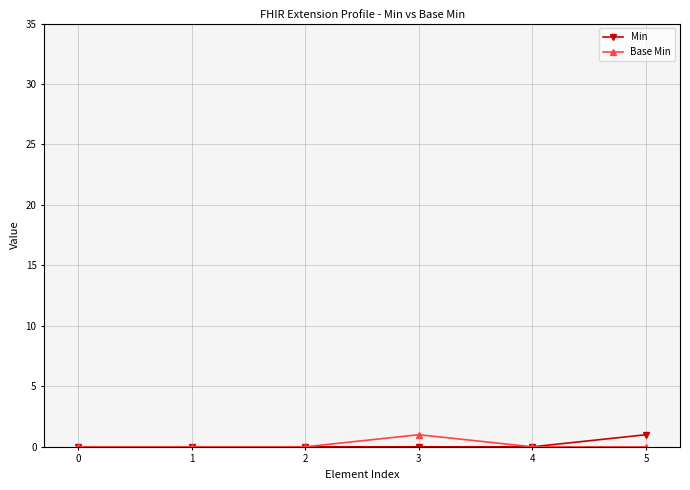

Rank the series at 3 from highest to lowest value.

Base Min, Min